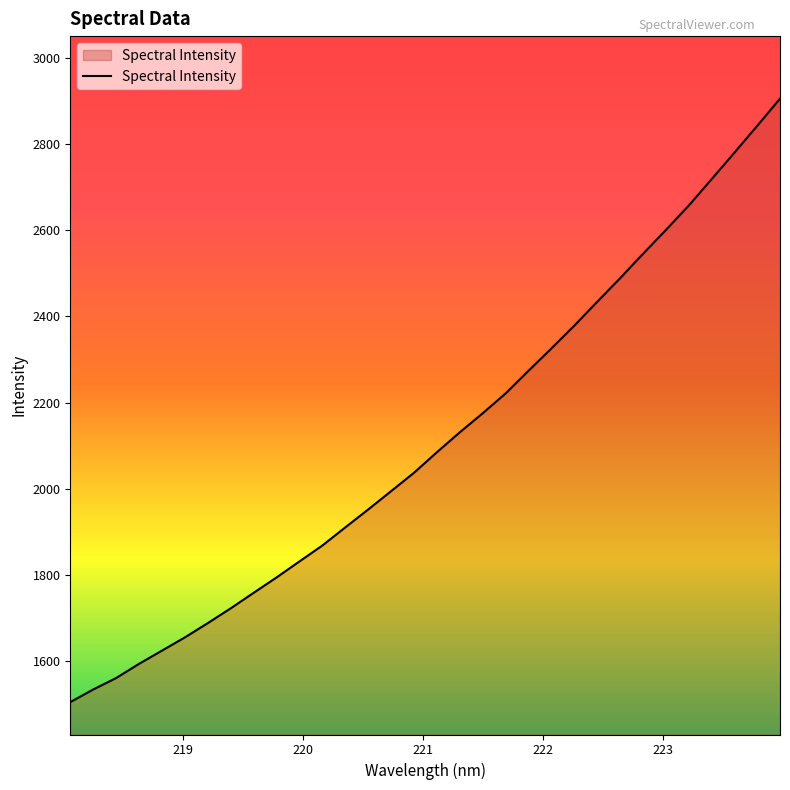

True or false: there are more than 1 points higher than both neighbors.

False